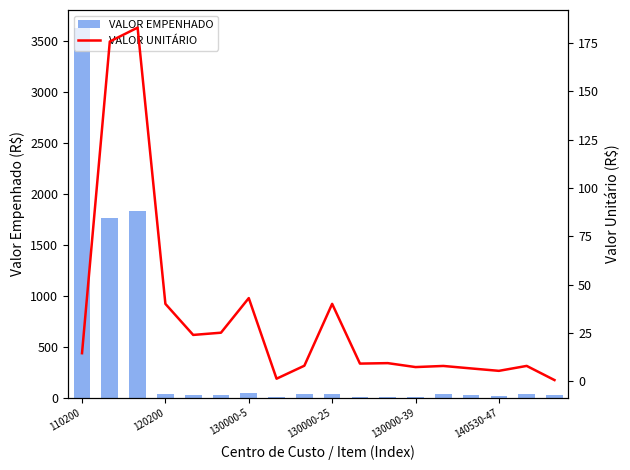

Reading left to right, list all the values displayed in this chart.

VALOR EMPENHADO: 3620.0	1757.0	1828.9	40.0	23.9	25.1	43.0	6.4	40.0	40.0	9.1	9.3	7.3	31.5	26.4	21.4	31.6	29.0
VALOR UNITÁRIO: 14.5	175.7	182.9	40.0	23.9	25.1	43.0	1.3	8.0	40.0	9.1	9.3	7.3	7.9	6.6	5.3	7.9	0.6